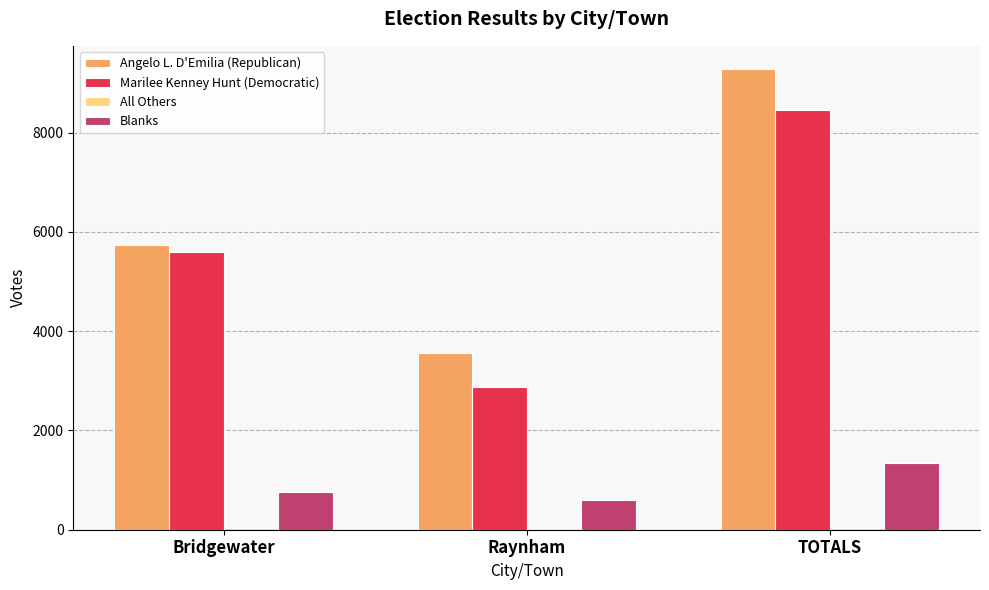

Where is Angelo L. D'Emilia (Republican) nearest to the value 6421?

Bridgewater